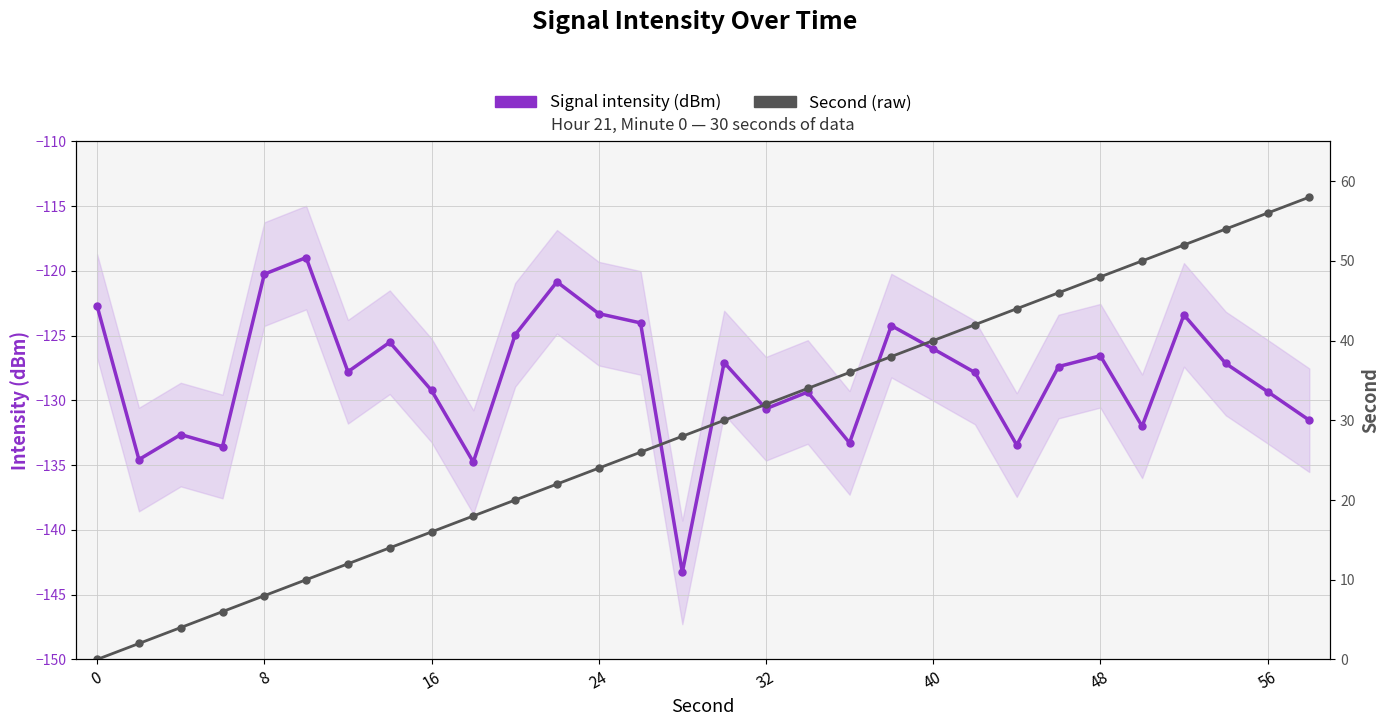

Count the number of data series in this chart.

2